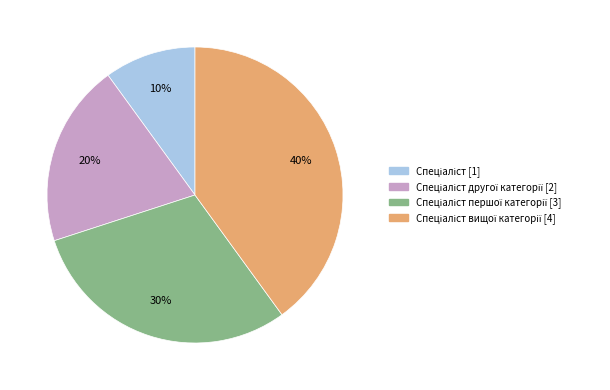

Count the number of slices in the pie.

4